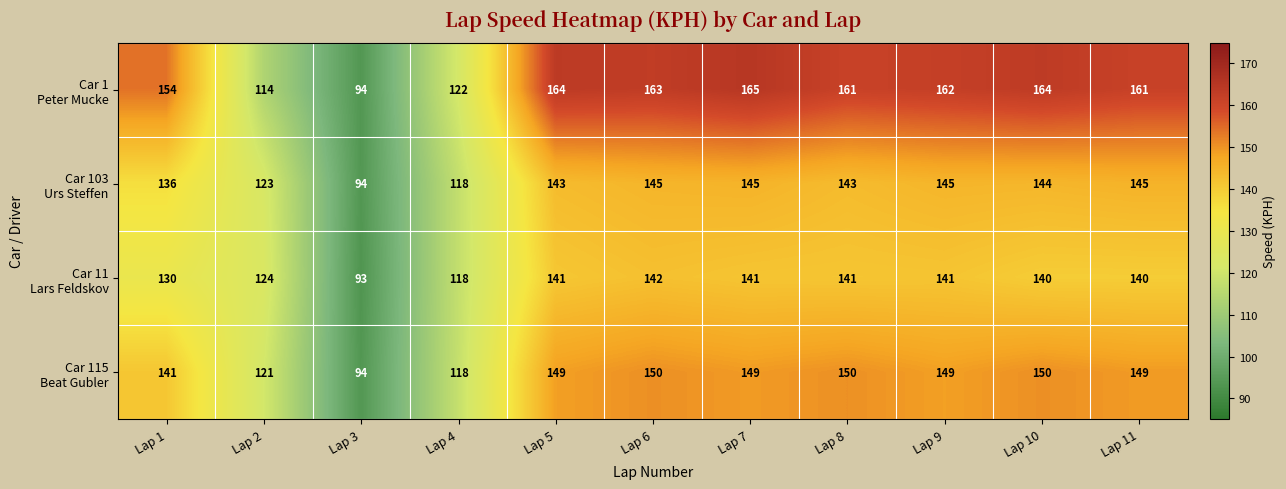

Which label corresponds to the largest value in the chart?

Lap 7